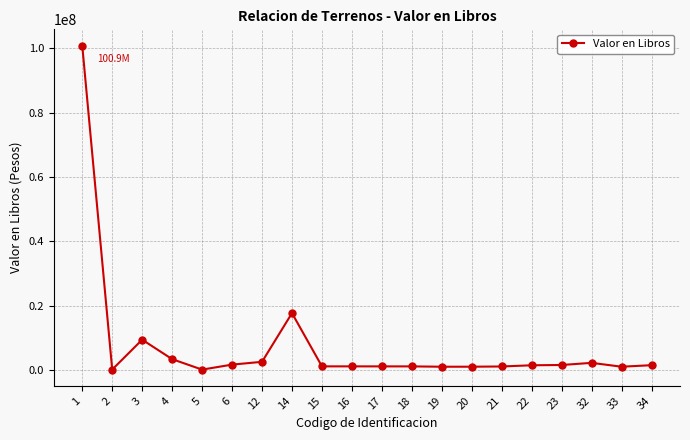

What is the maximum value shown in the chart?

100872205.8